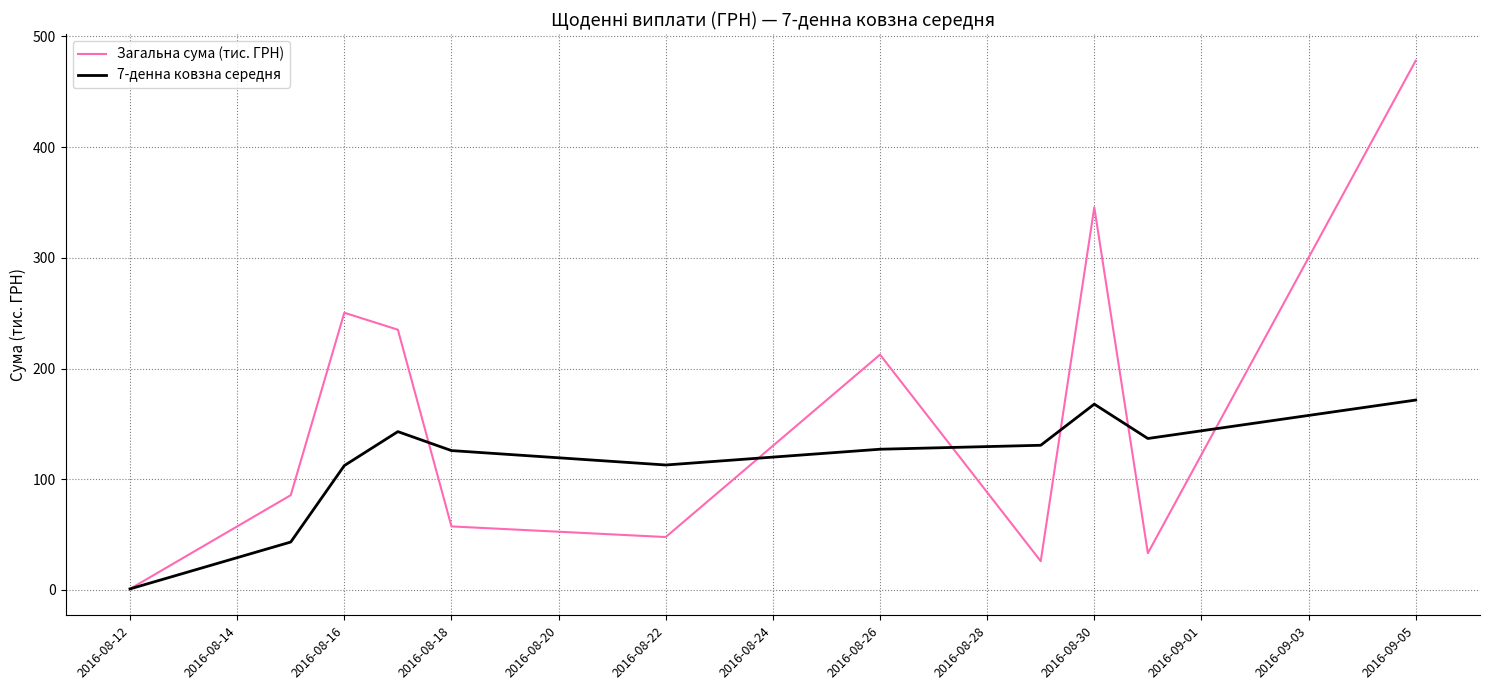

What is the maximum value shown in the chart?

478.2